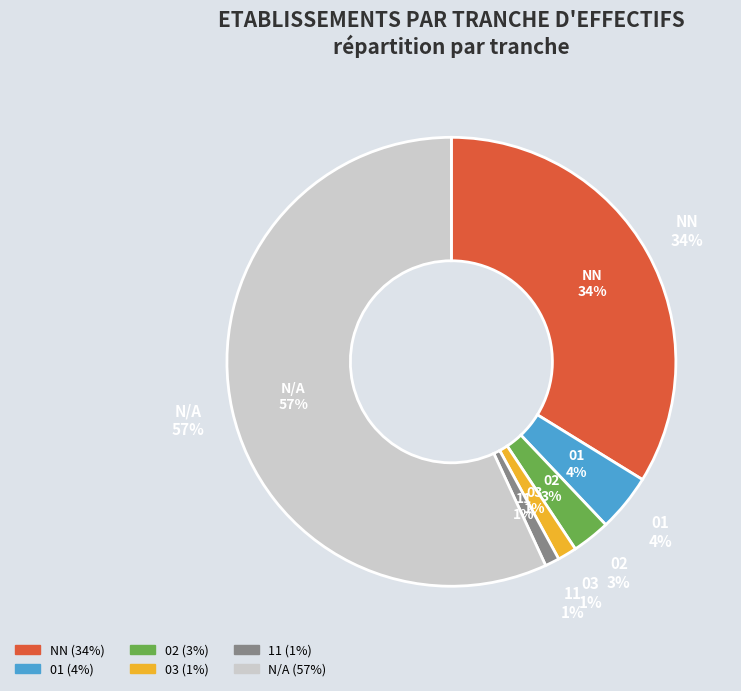

To the nearest percent, what is the combined percentage of 02 and 03?

4%